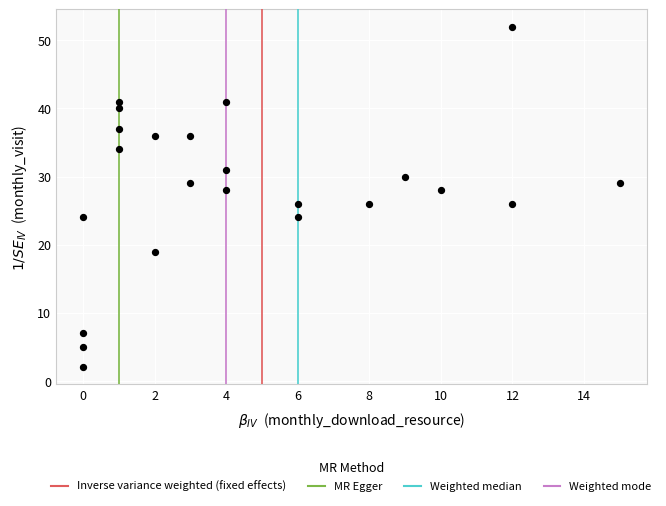

What is the range of Y values (max minus min)?

50